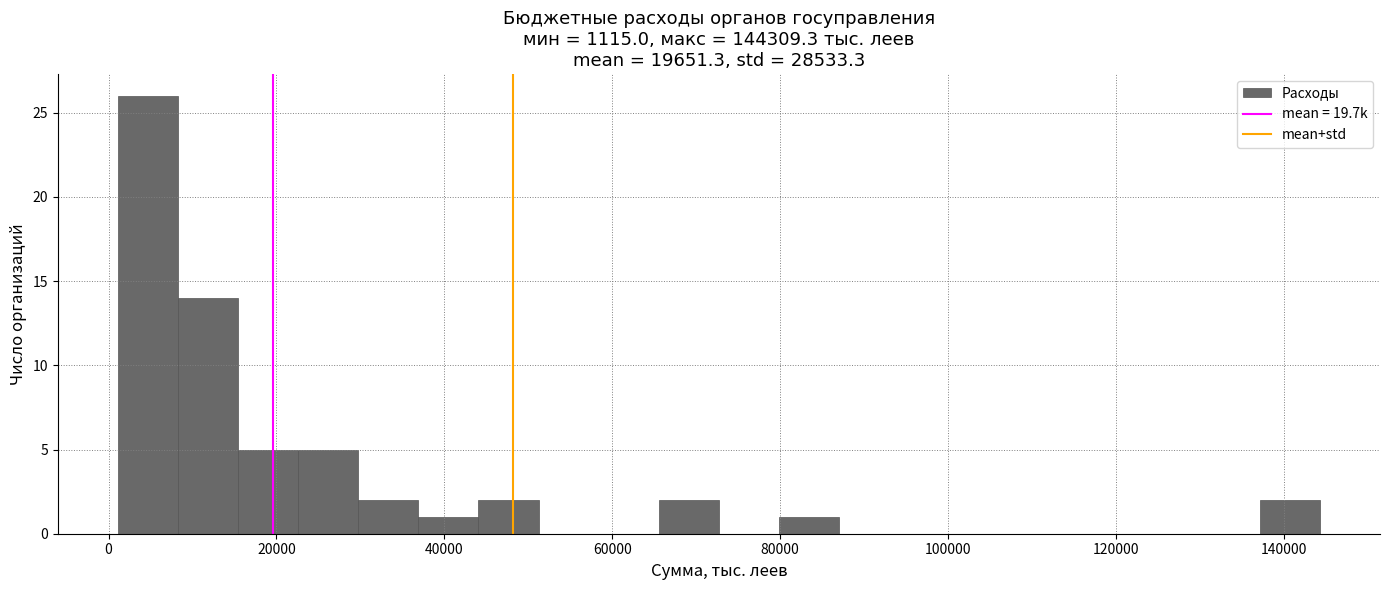

Around what value on the x-axis is the tallest bar? Give the approximate position of its centre, as read against the axis.

4000